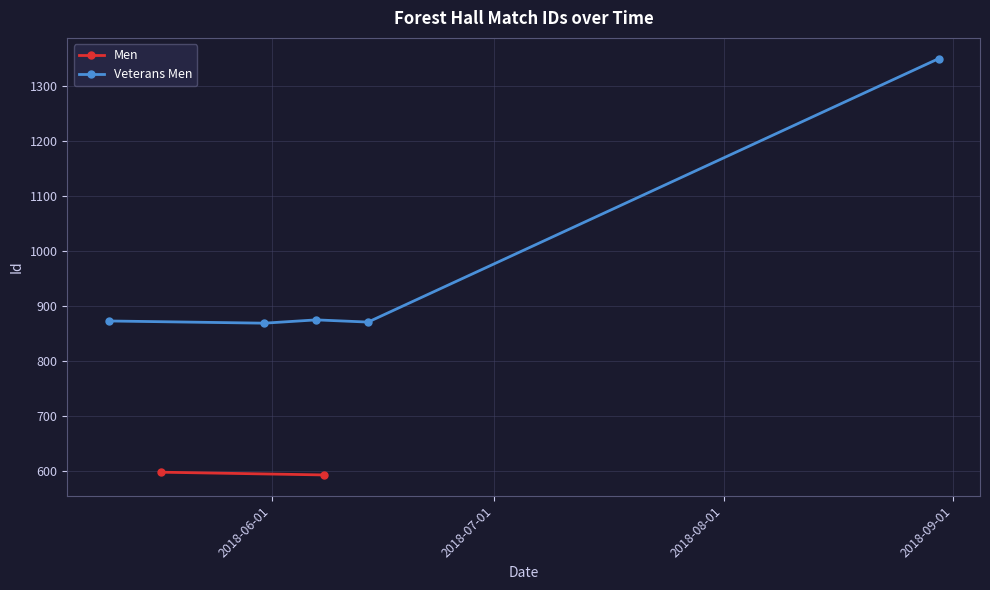

What is the smallest value displayed?

593